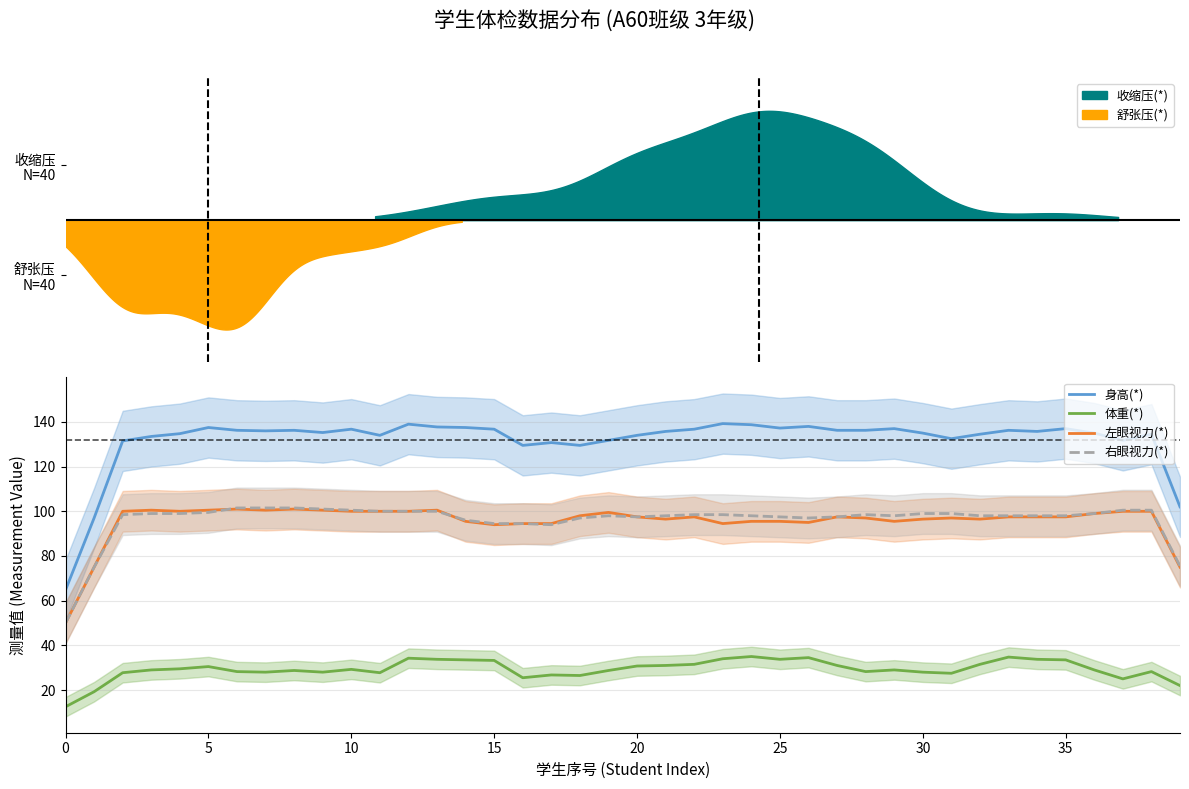

What is the greatest value displayed?

139.2